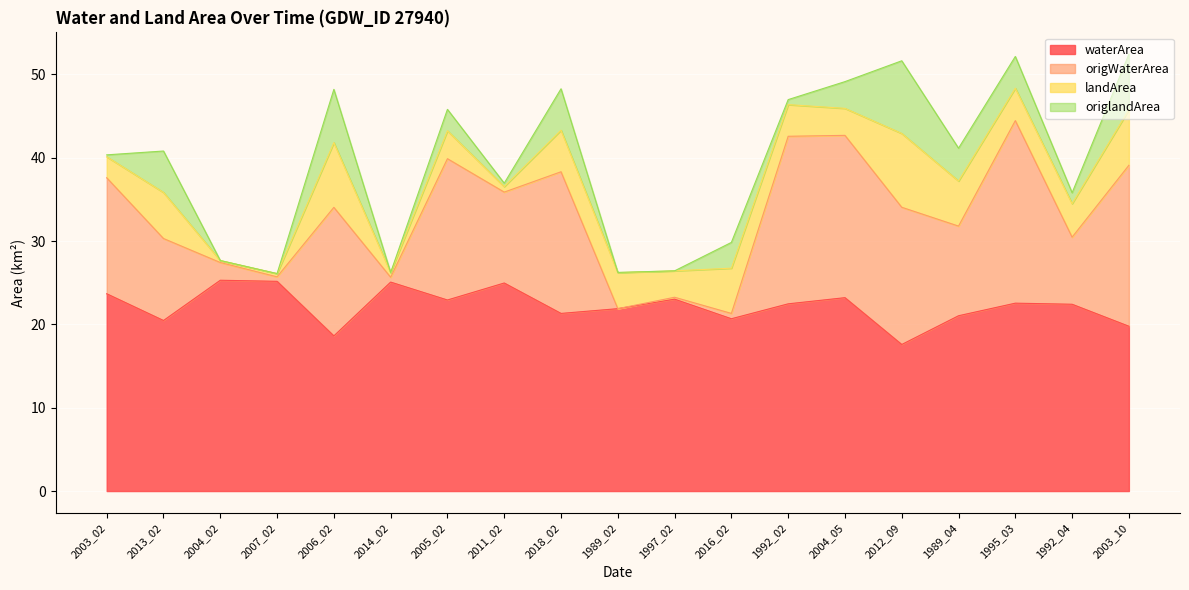

The value of waterArea at 2012_09 is 29.5. True or false?

False